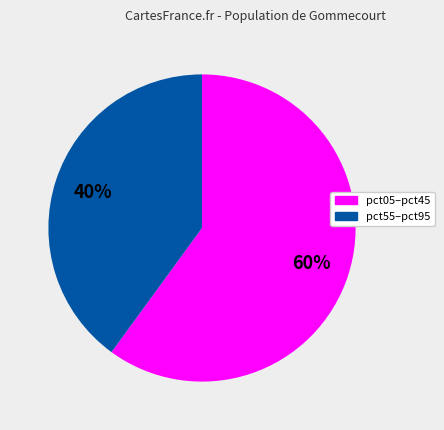

Is there any slice that represents more than half of the pie?

Yes